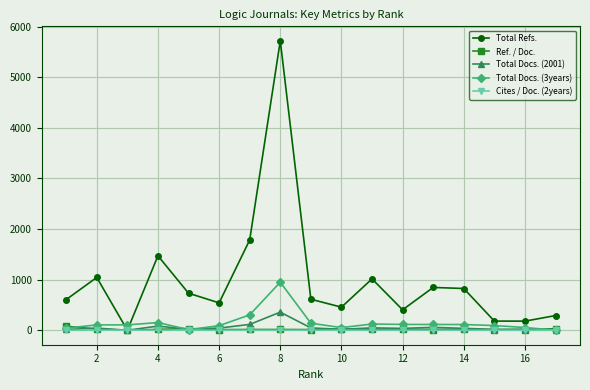

Which series has the widest spread of values?

Total Refs.